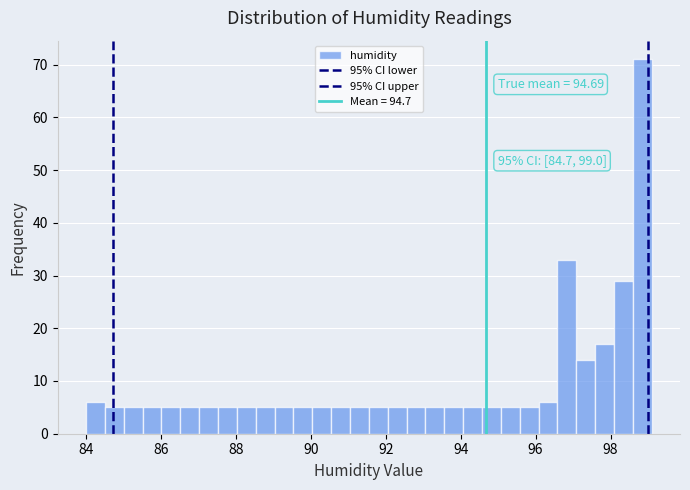

Read against the x-axis, roughly where is the centre of the tallest bar?

98.8